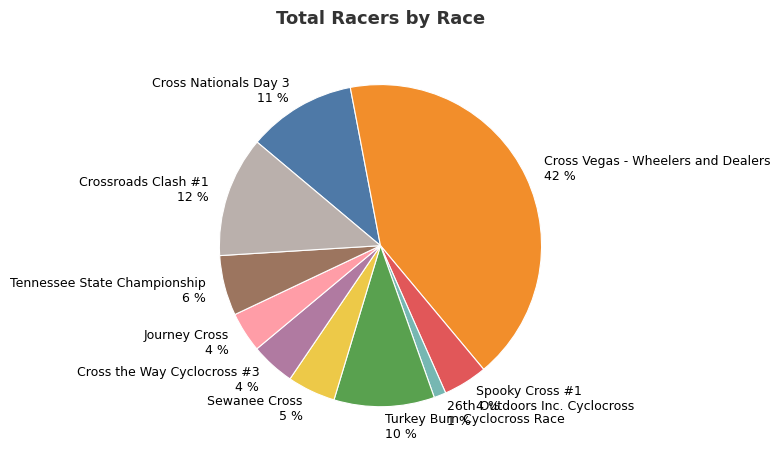

Is there a majority slice in this chart?

No